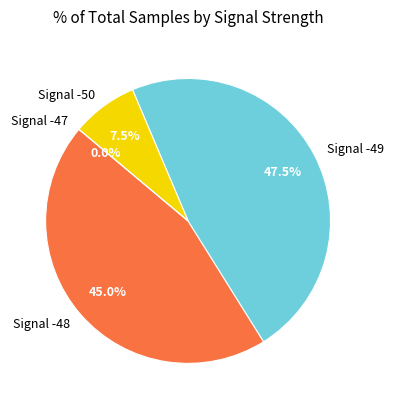

Combined, do -49 and -49 account for over 50%?

No